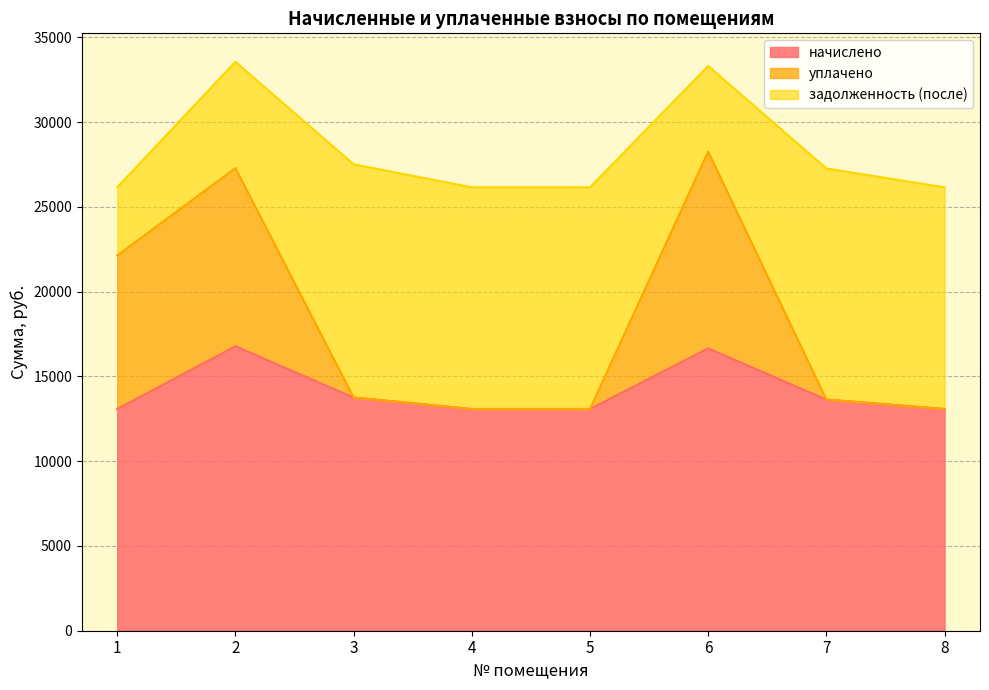

Is the value of начислено at 7 greater than the value of уплачено at 5?

Yes